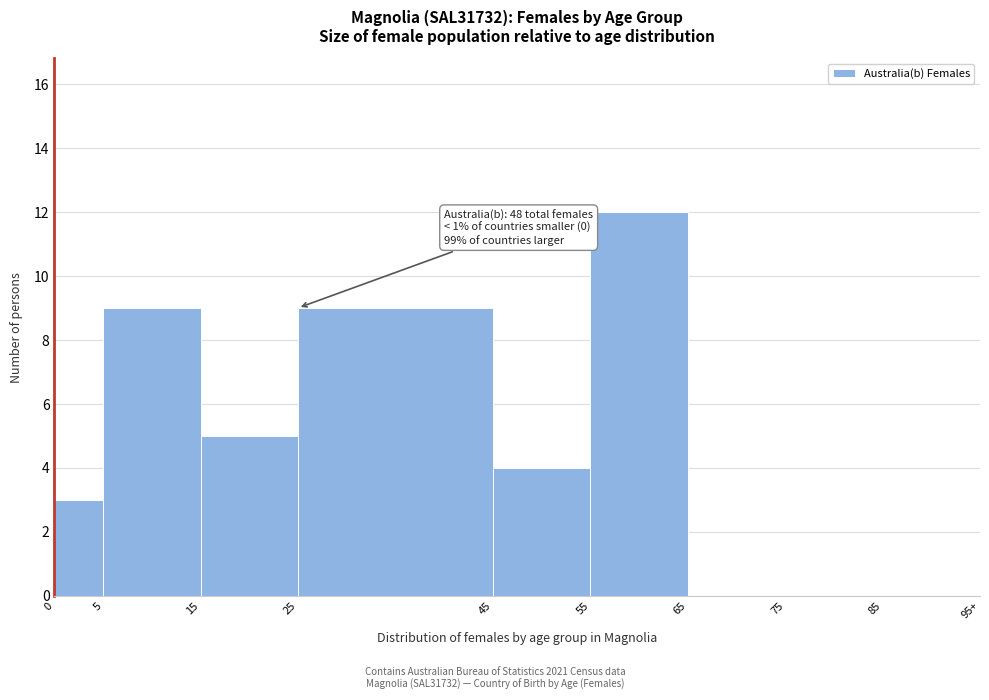

Reading right to left, what are all the values shown in this chart?

85=0	75=0	65=0	55=12	45=4	25=9	15=5	5=9	0=3